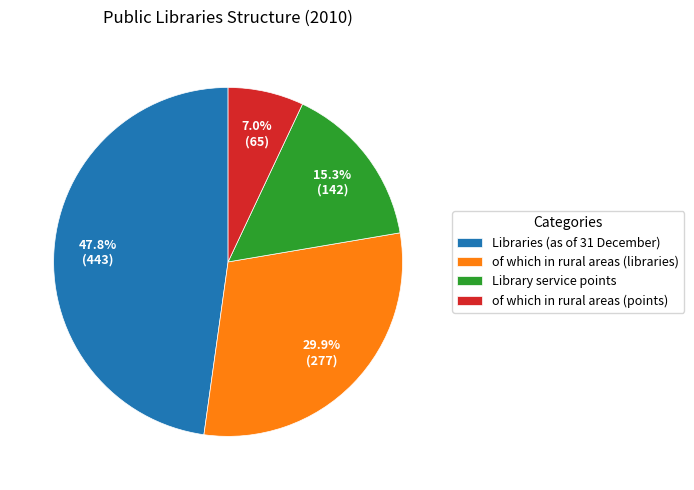

To the nearest percent, what portion does Library service points represent?

15%